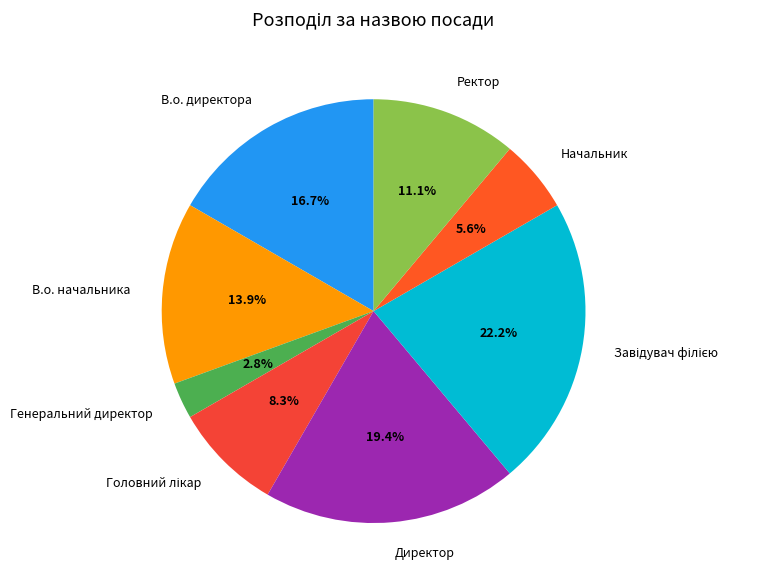

Which has a higher value, Начальник or Директор?

Директор